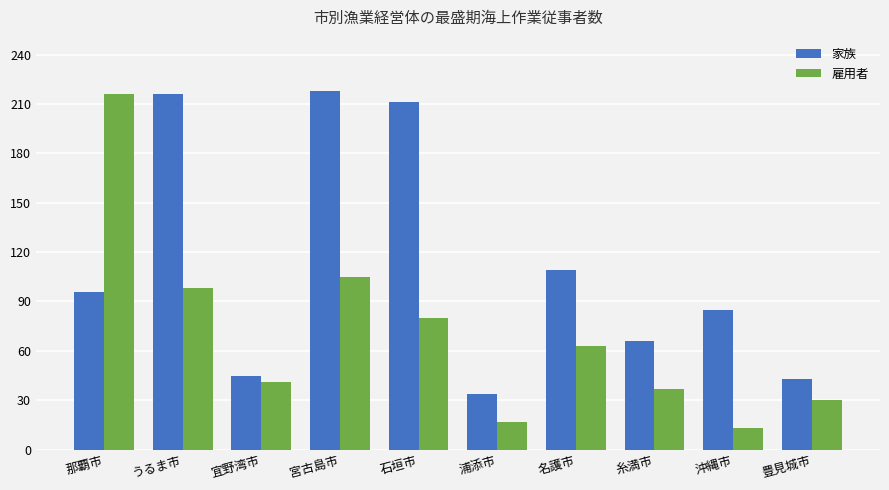

What is the minimum value shown in the chart?

13